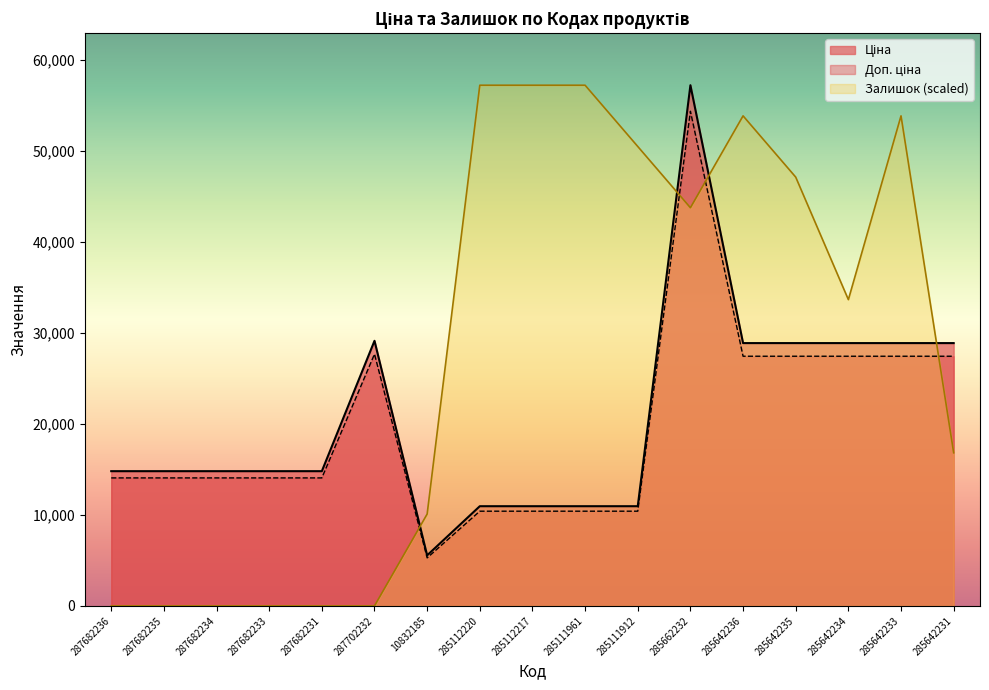

What is the sum of the Ціна values at 287682233 and 287682231?

29635.2